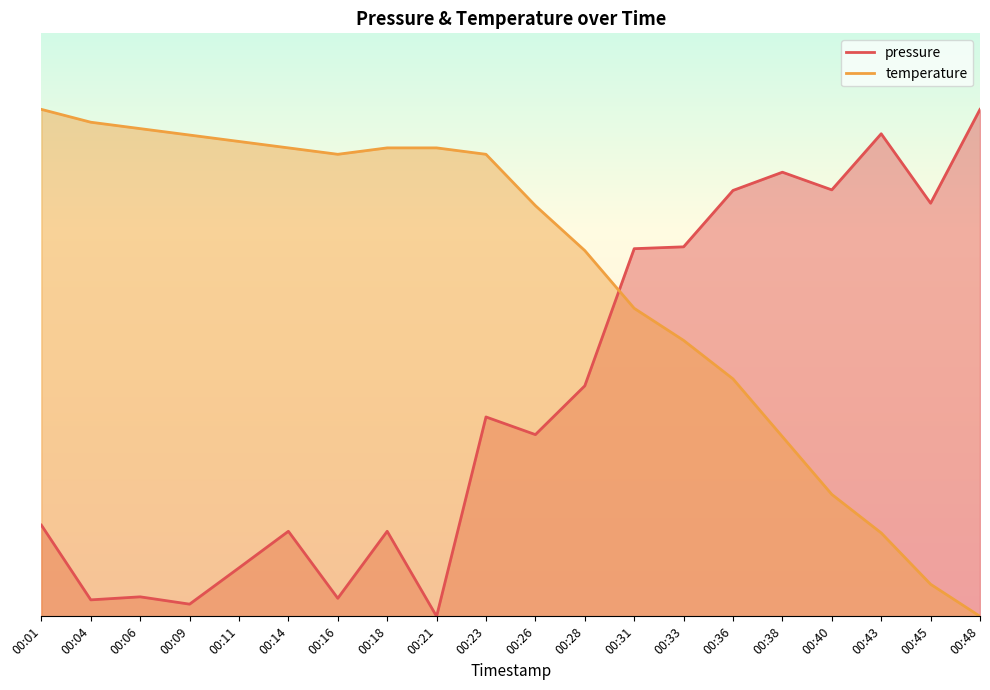

What value does the pressure series have at 00:48?

1.0